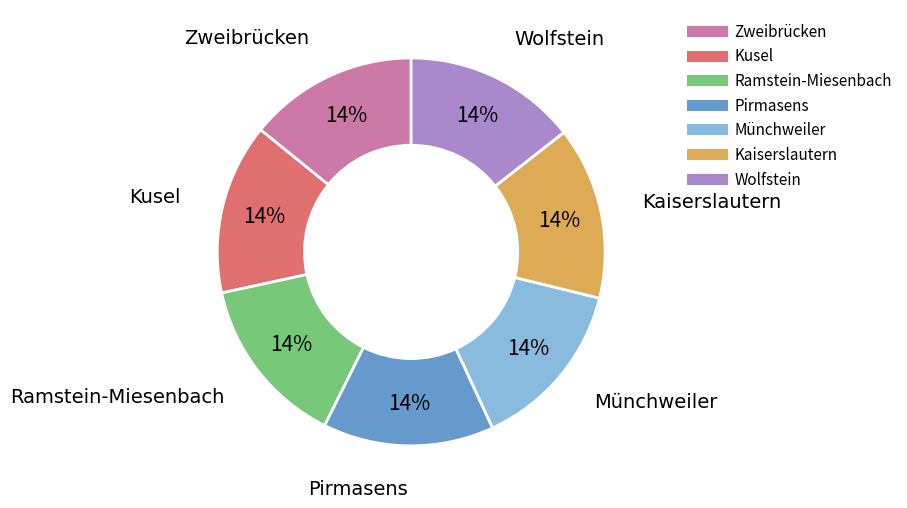

Is it true that Kusel is 28% of the pie?

False